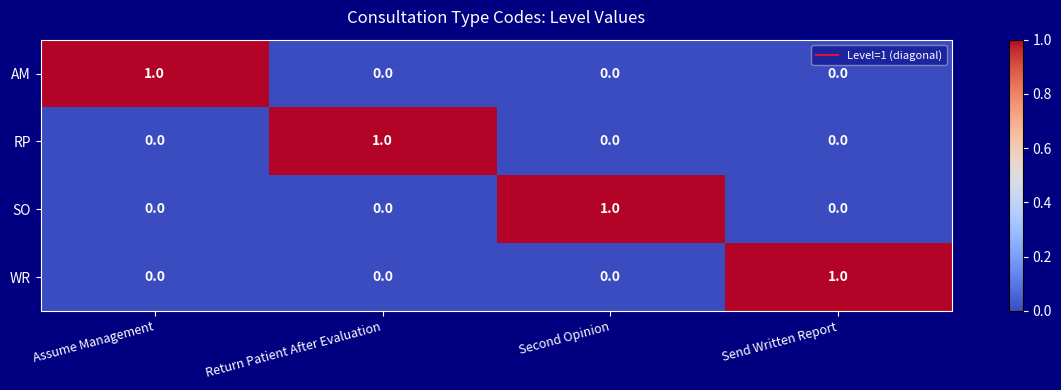

Which category has the highest value in the SO series?

Second Opinion